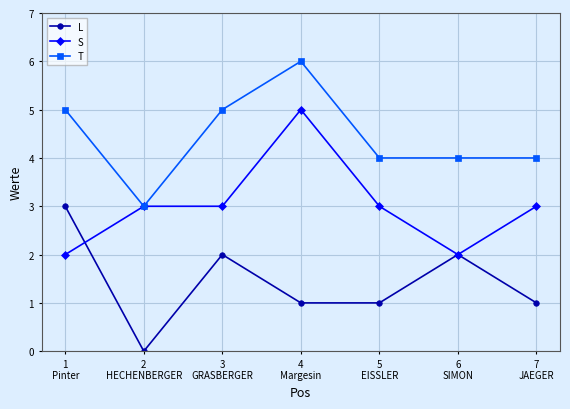

True or false: S and L cross at least once.

True